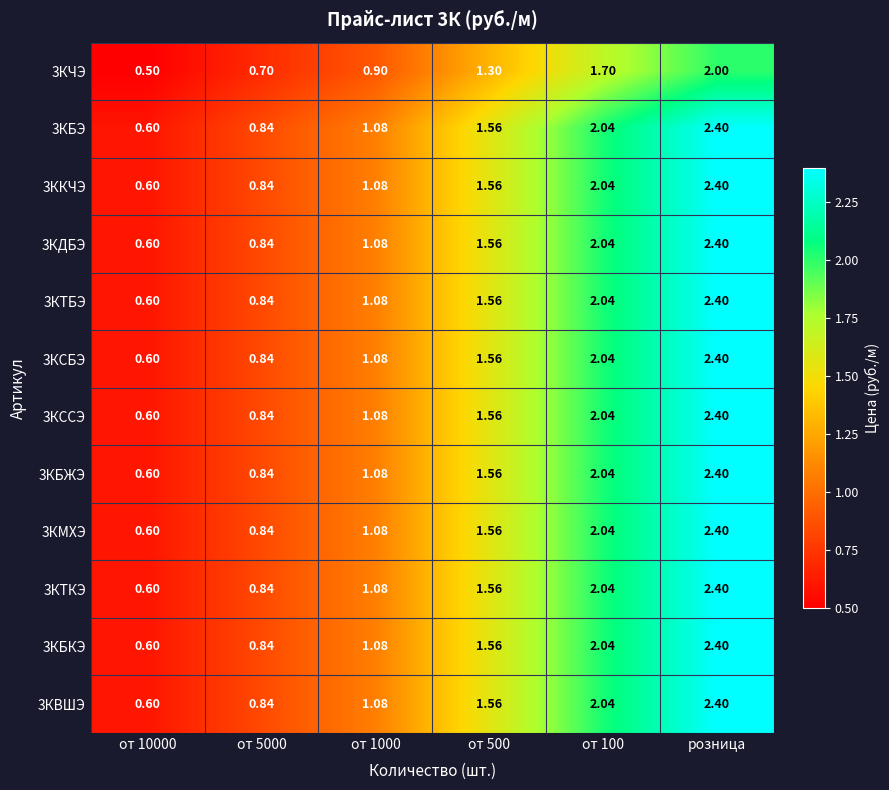

Is the value of 3КДБЭ at от 100 greater than the value of 3КЧЭ at от 100?

Yes